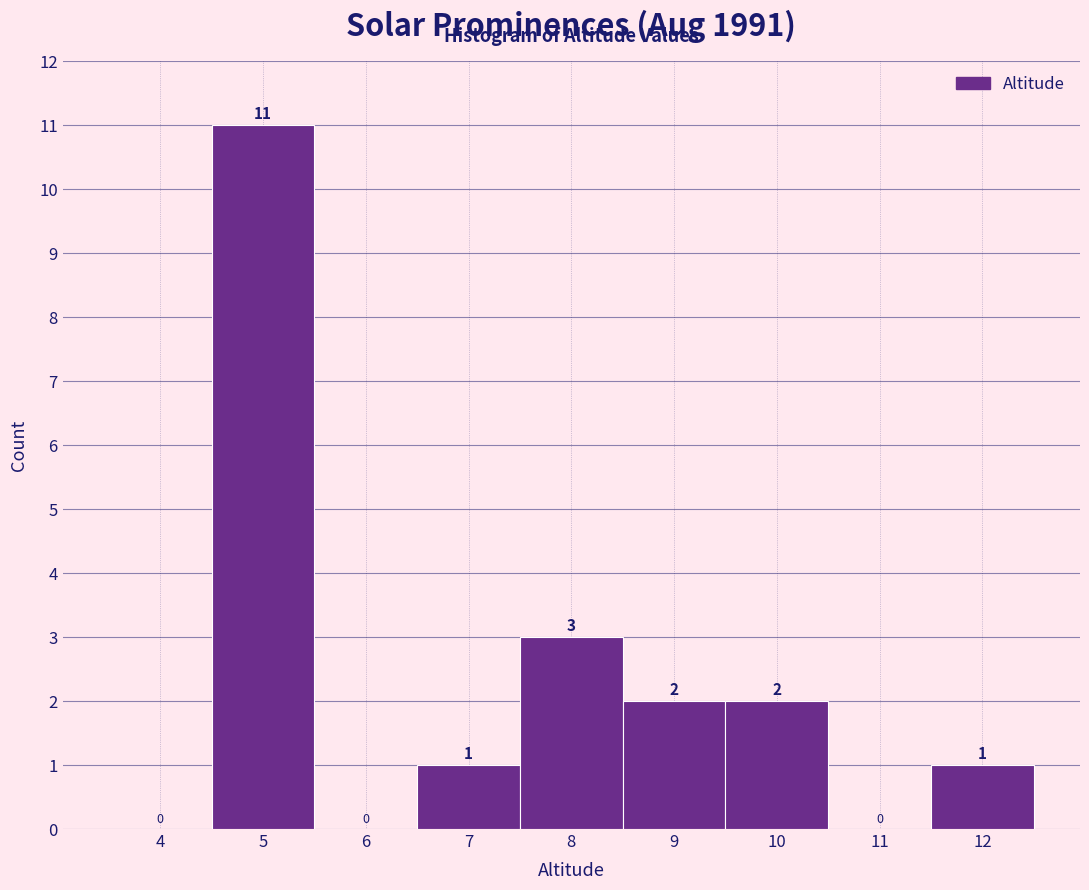

Reading left to right, extract all data points from this chart.

4=0	5=11	6=0	7=1	8=3	9=2	10=2	11=0	12=1